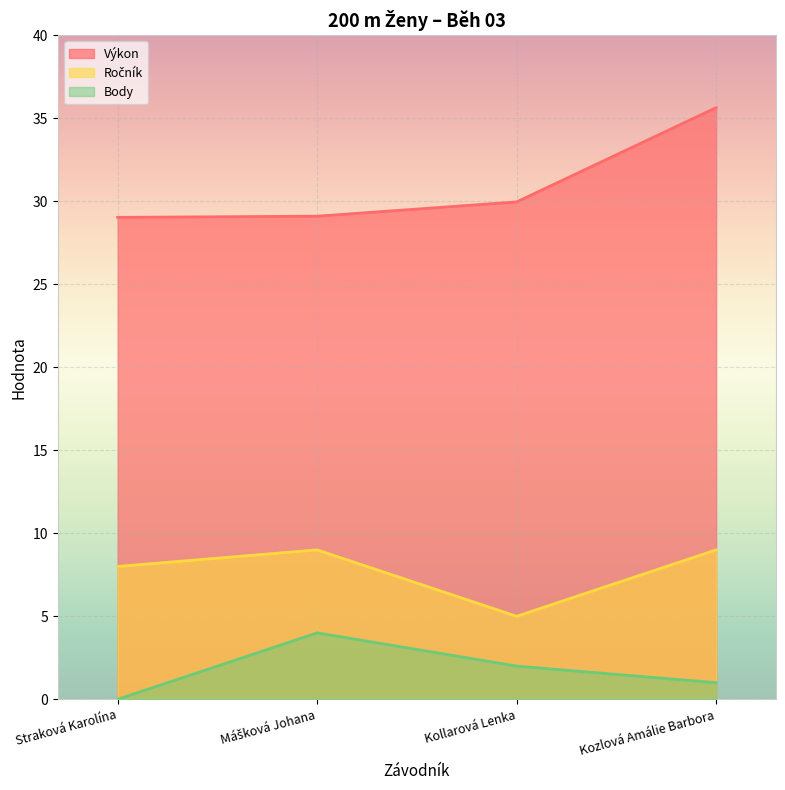

In Ročník, how many points are higher than both neighbors (excluding endpoints)?

1